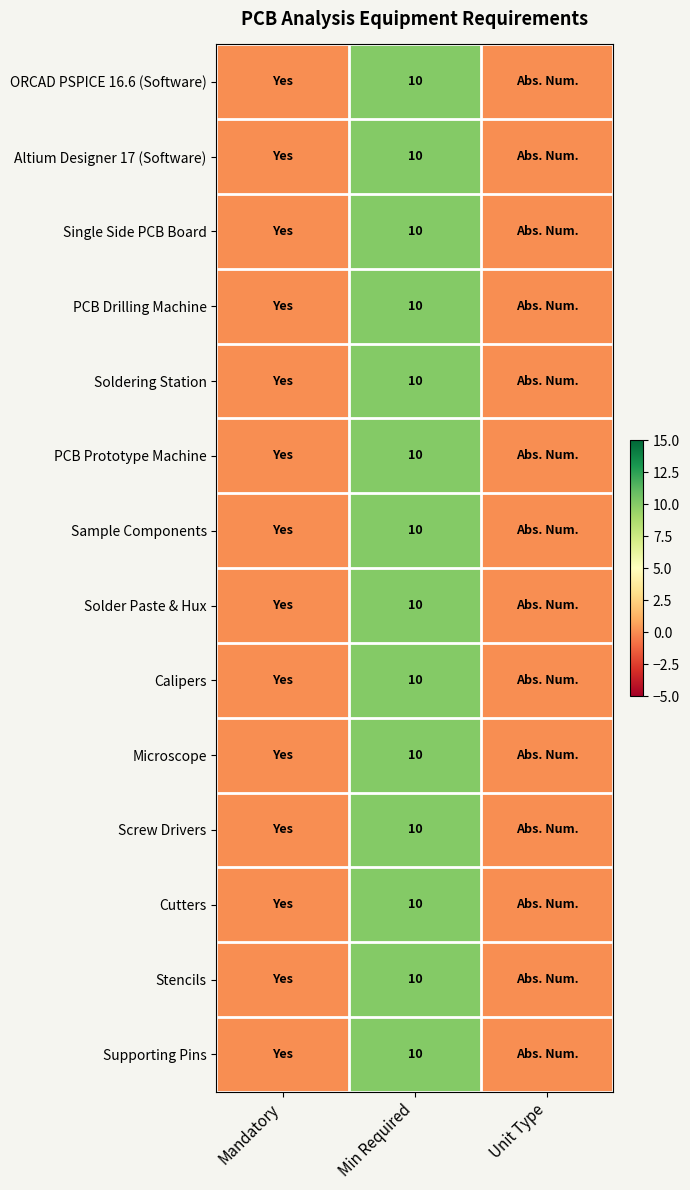

What is the total value across all series at Min Required?

140